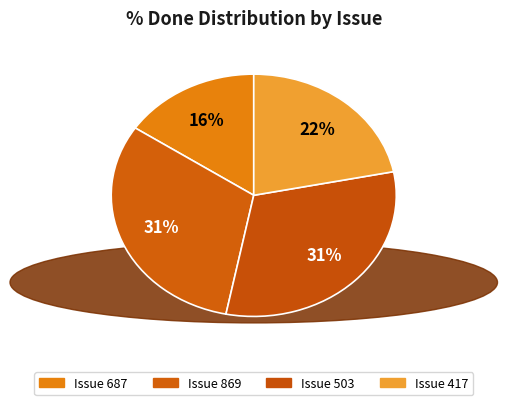

Rank the categories by value from lowest to highest.

687, 417, 869, 503